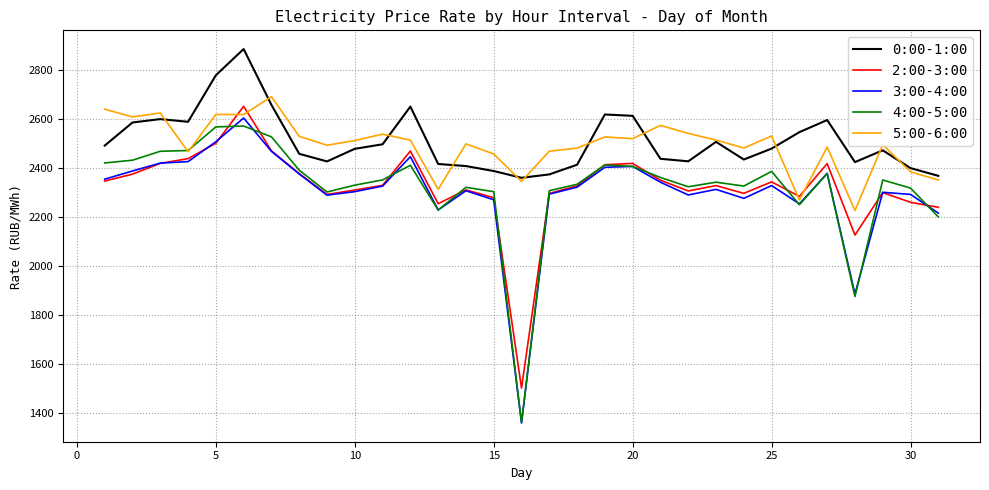

What is the maximum value for 4:00-5:00?

2572.1